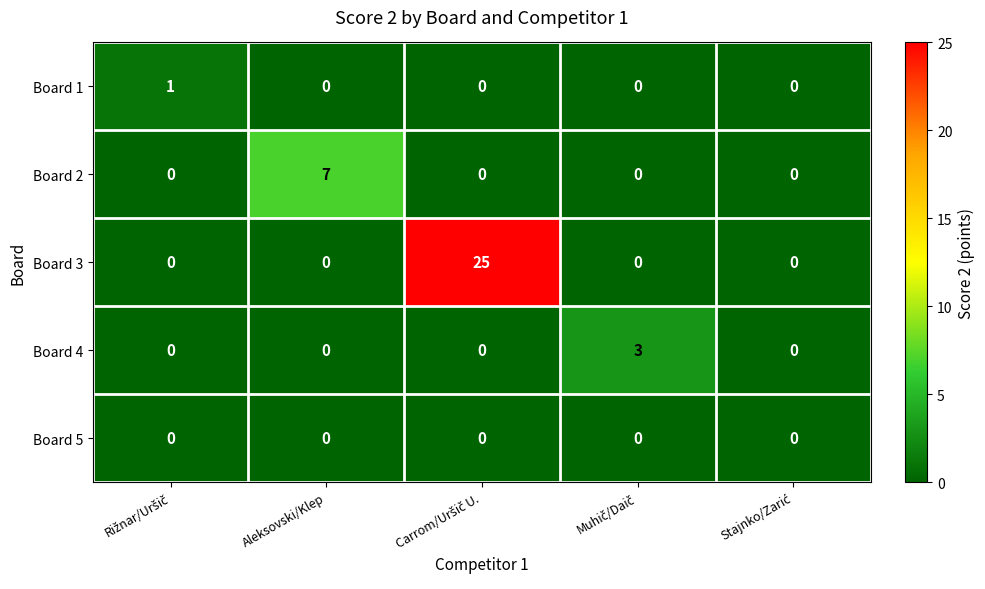

Which series has the largest range (max minus min)?

Board 3